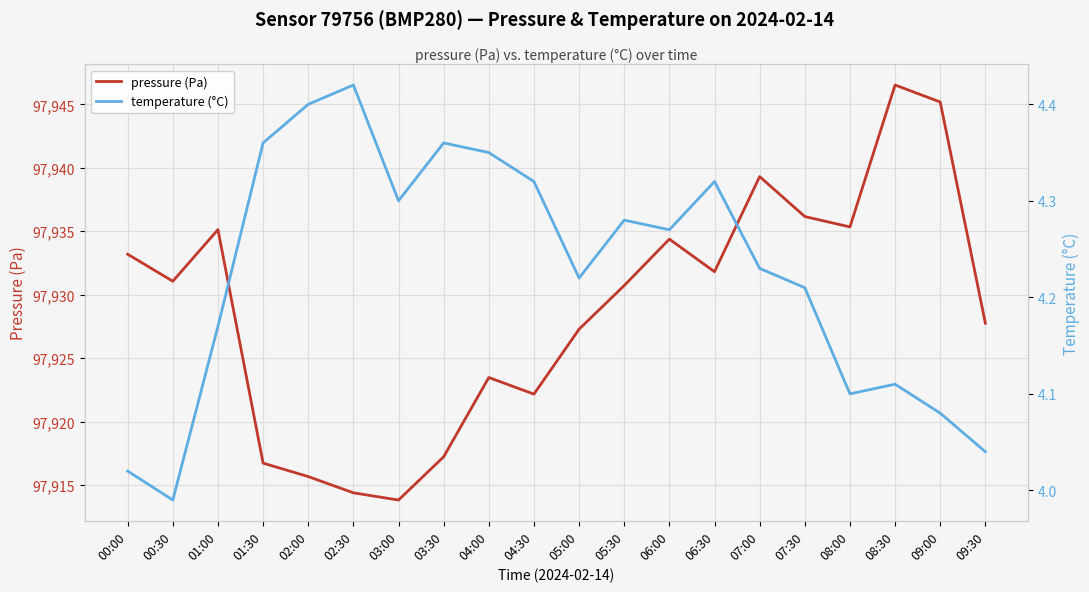

What is the approximate value of temperature (°C) at 08:00?

4.1